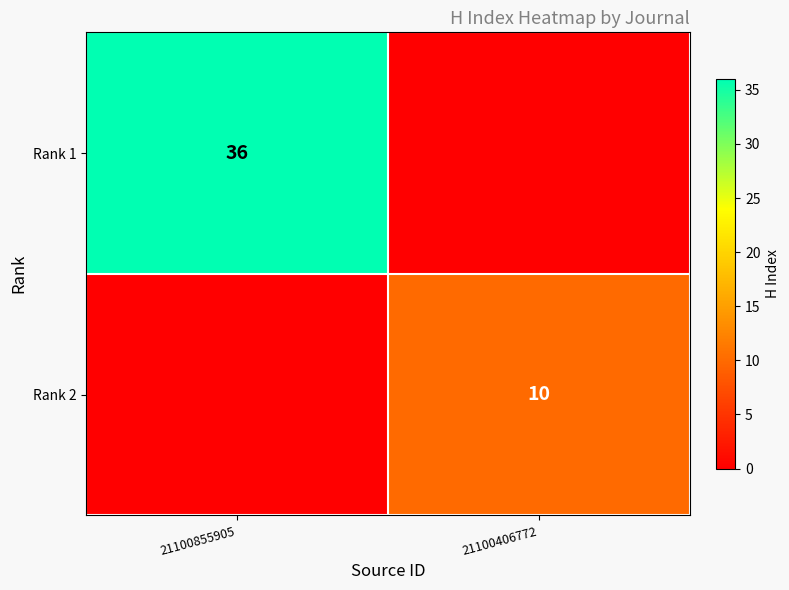

Which series has the largest range (max minus min)?

Rank 1